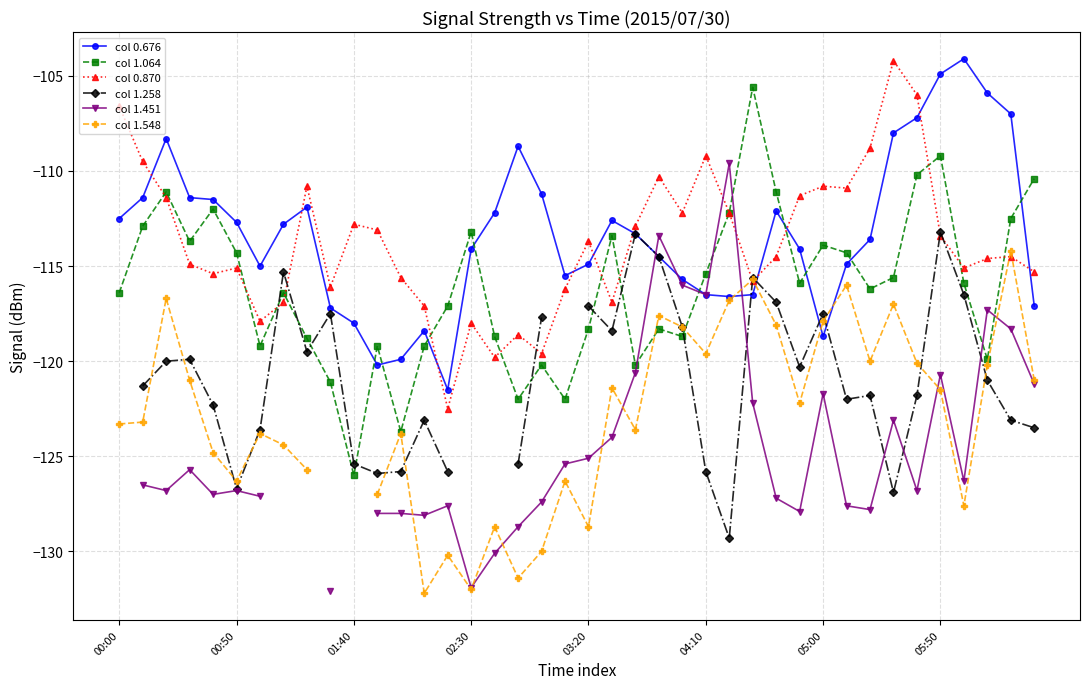

How many intersections are there between col 0.676 and col 0.870?

10